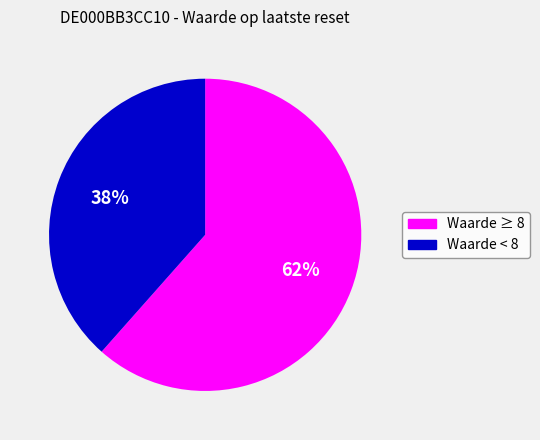

Do Waarde < 8 and Waarde ≥ 8 together represent more than half of the pie?

Yes